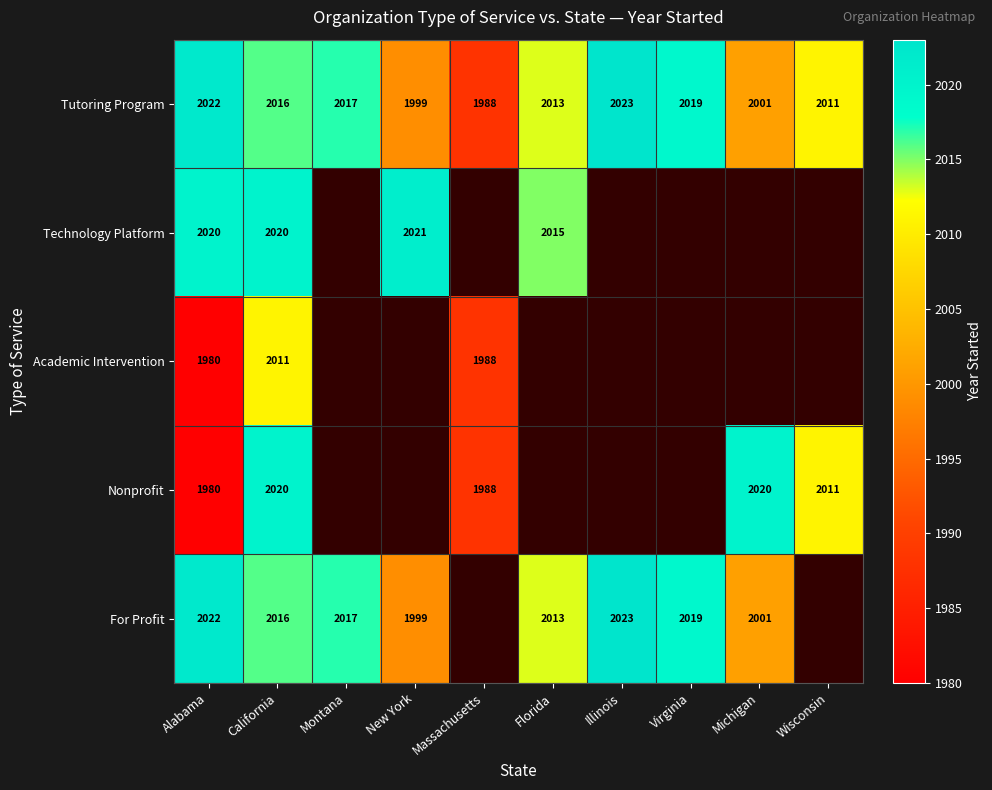

Which has a higher value, Montana or New York?

Montana